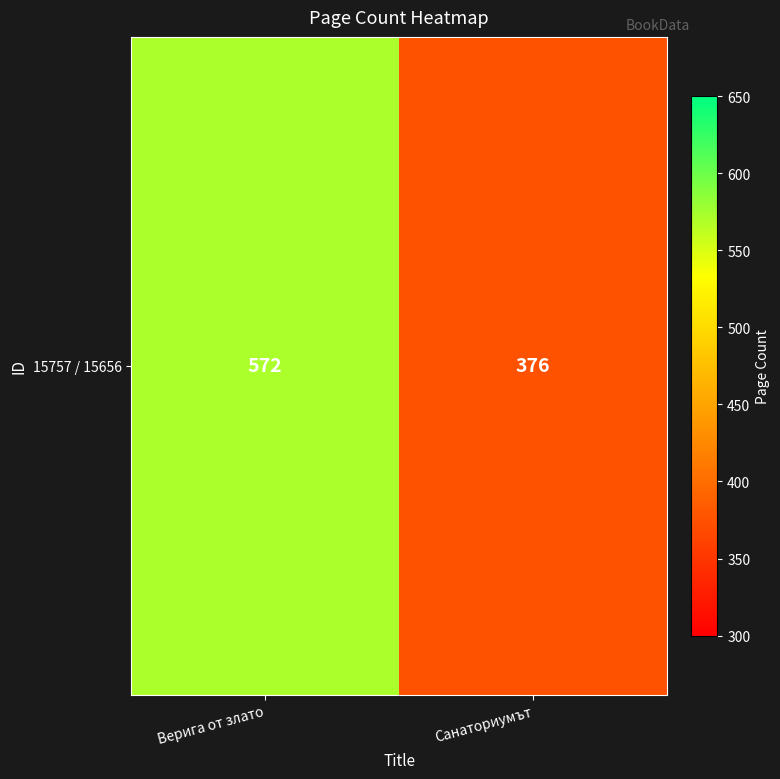

List the labels in order of value, largest first.

Верига от злато, Санаториумът